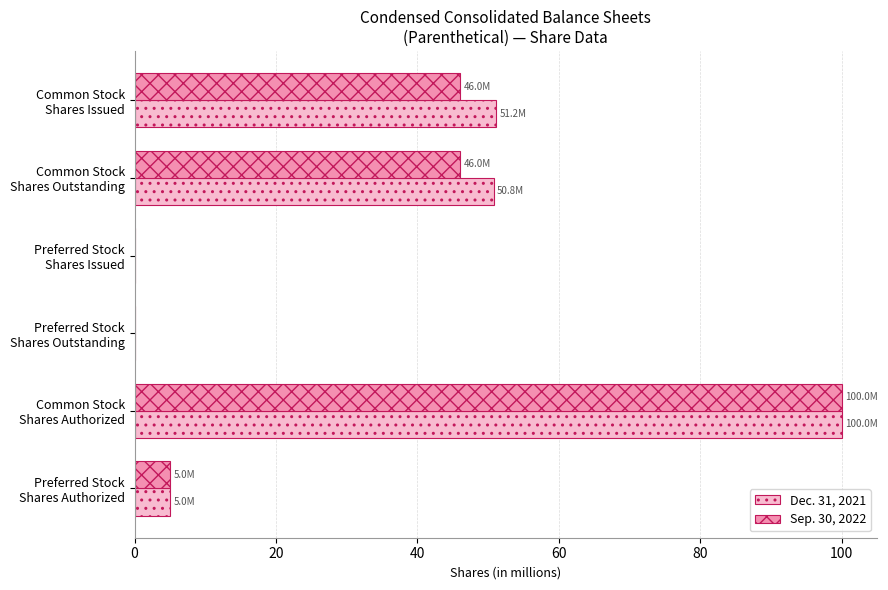

At which label is Dec. 31, 2021 closest to 50?

Common Stock
Shares Outstanding